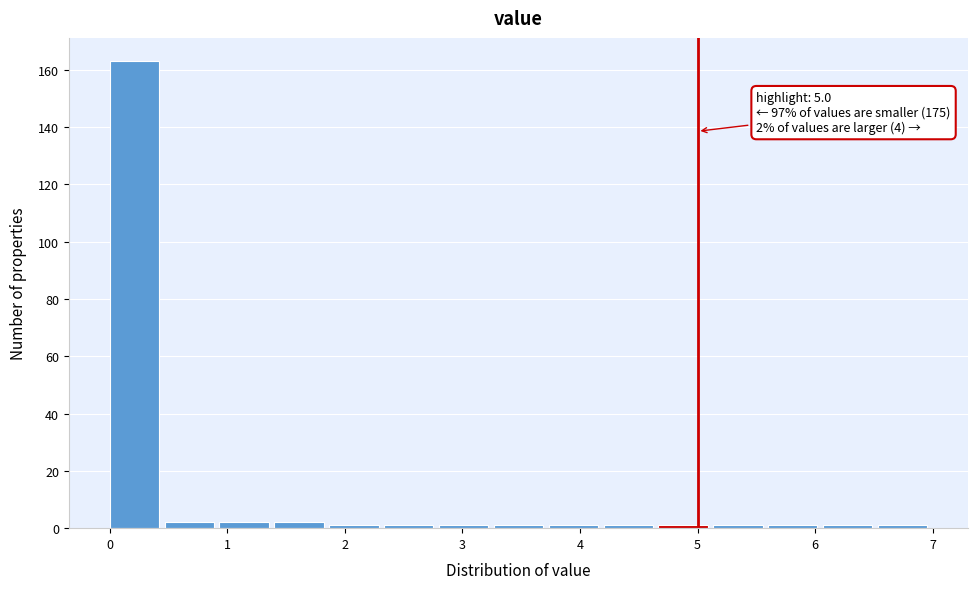

Which range on the x-axis has the tallest bar?

0.0 to 0.5